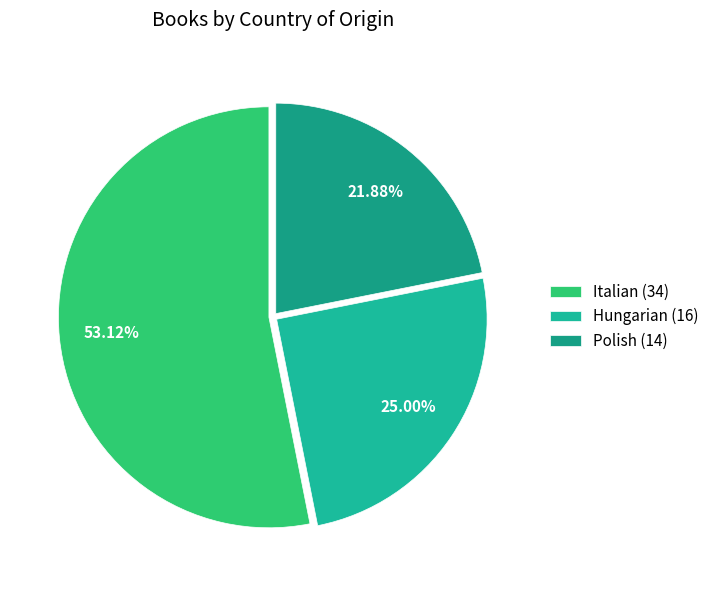

Rank the categories by value from lowest to highest.

Polish, Hungarian, Italian